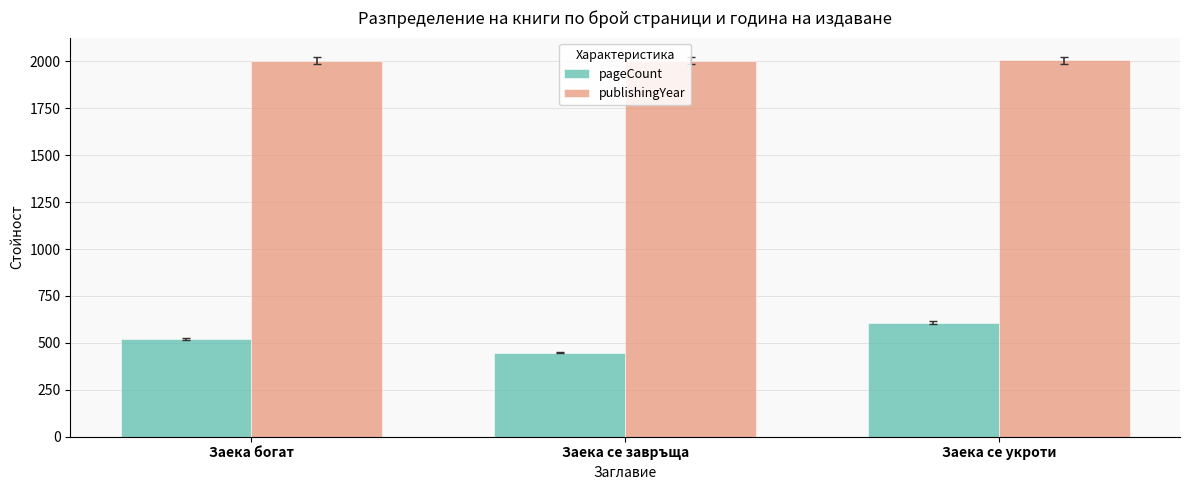

What is the lowest value of the publishingYear series?

2004